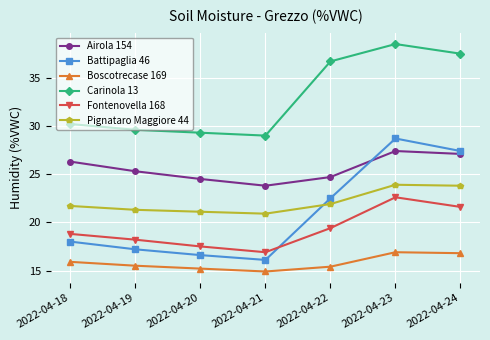

At which category does Battipaglia 46 reach its first local peak?

2022-04-23